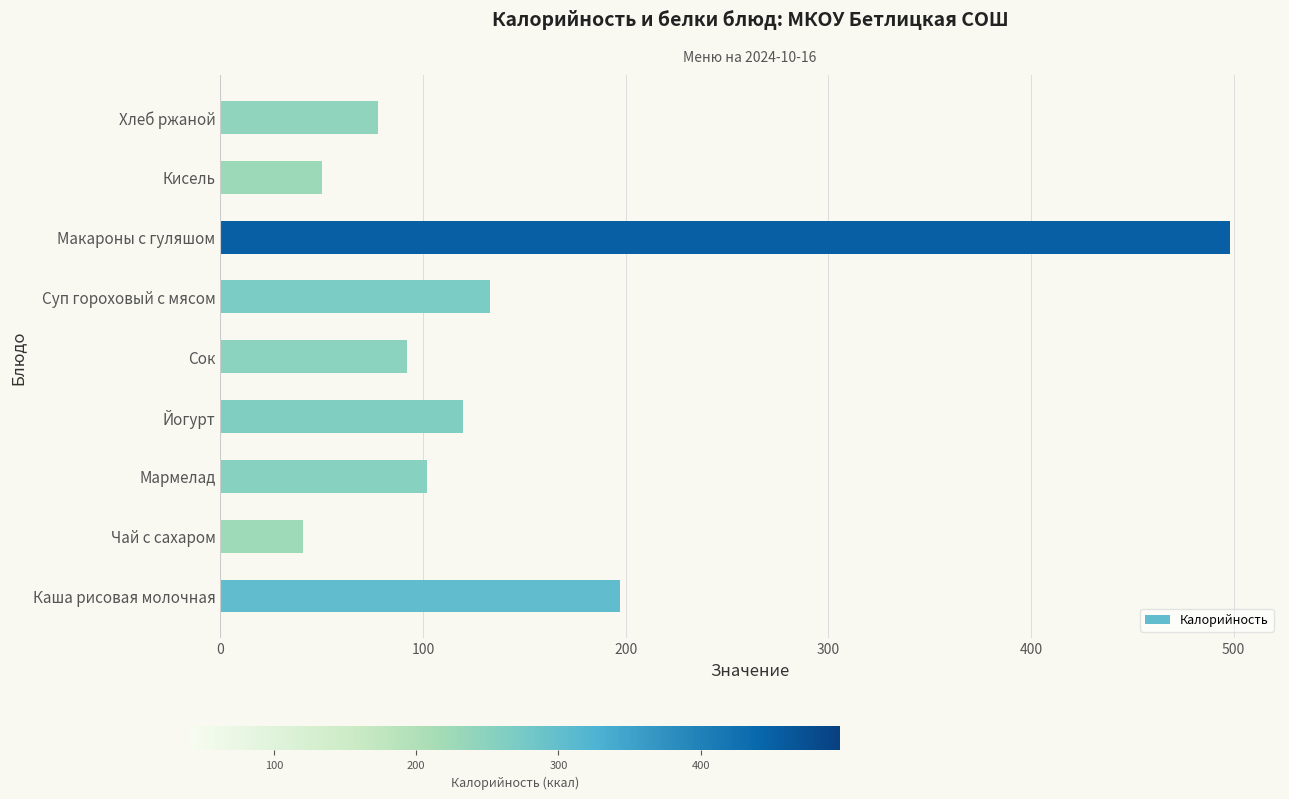

Between Мармелад and Макароны с гуляшом, which is larger?

Макароны с гуляшом